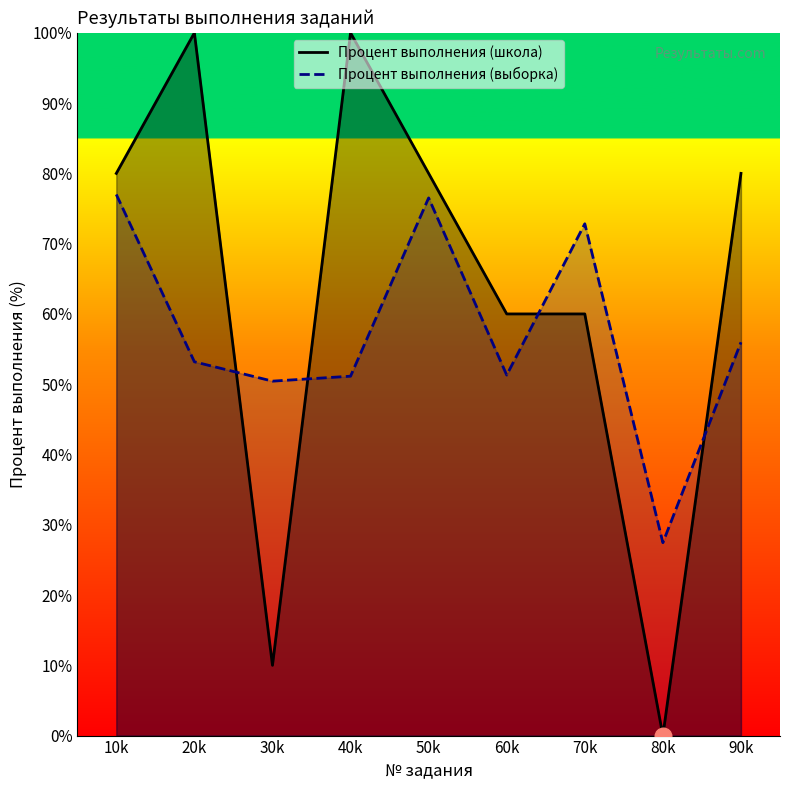

Which series changed the most between 20k and 50k?

Процент выполнения (выборка)